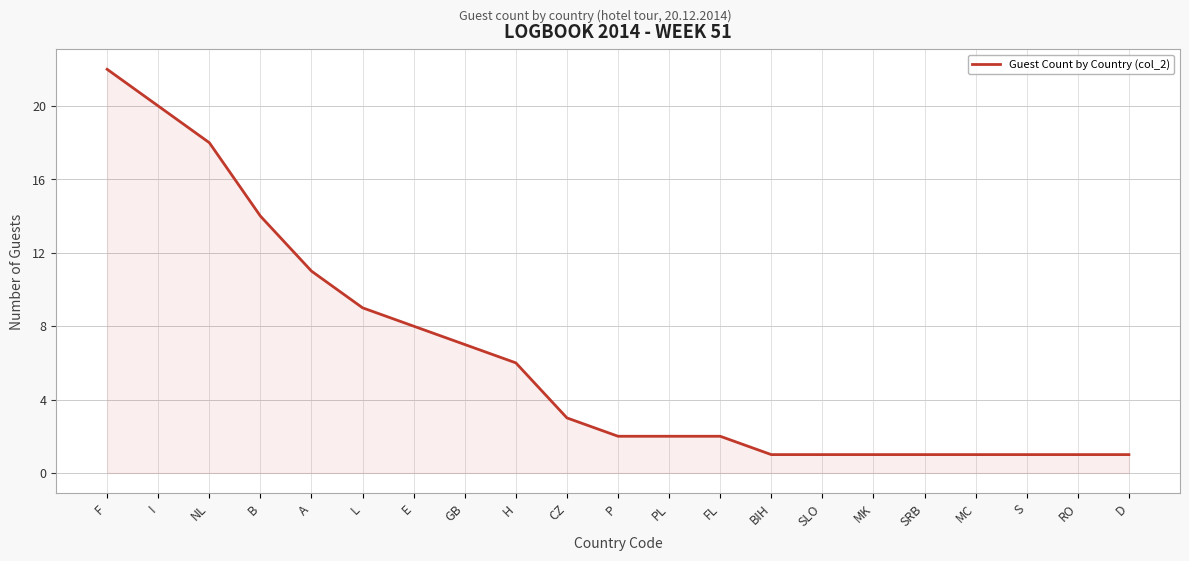

What is the difference between the values at RO and CZ?

2